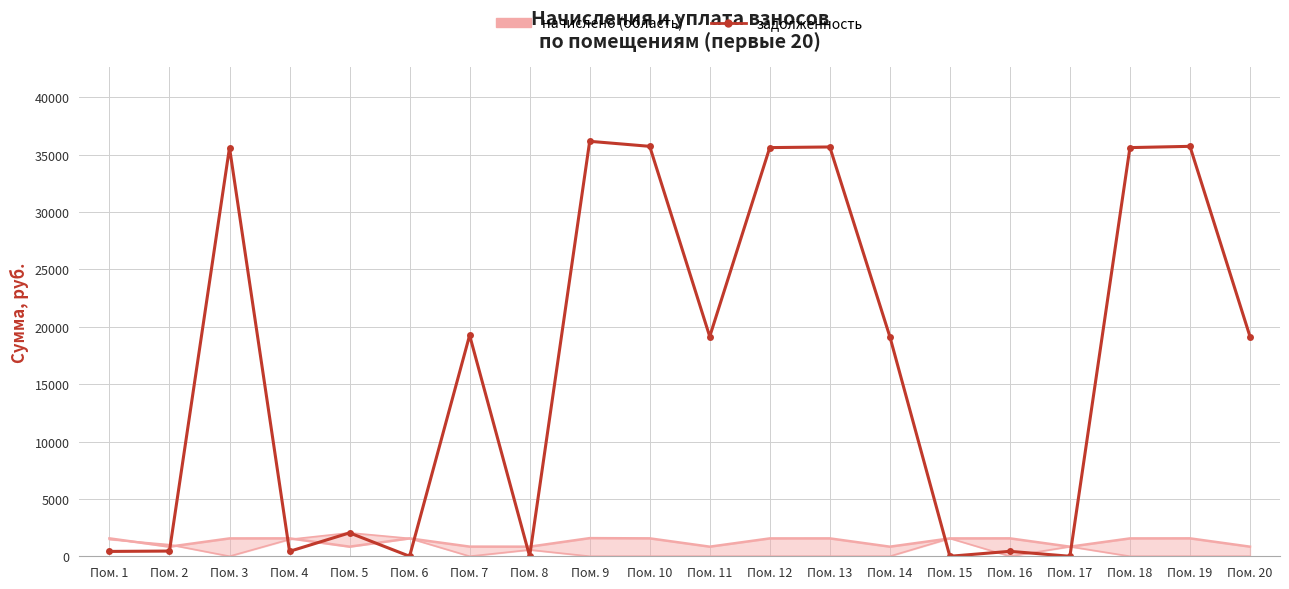

The value at Пом. 4 is 429.0. True or false?

True